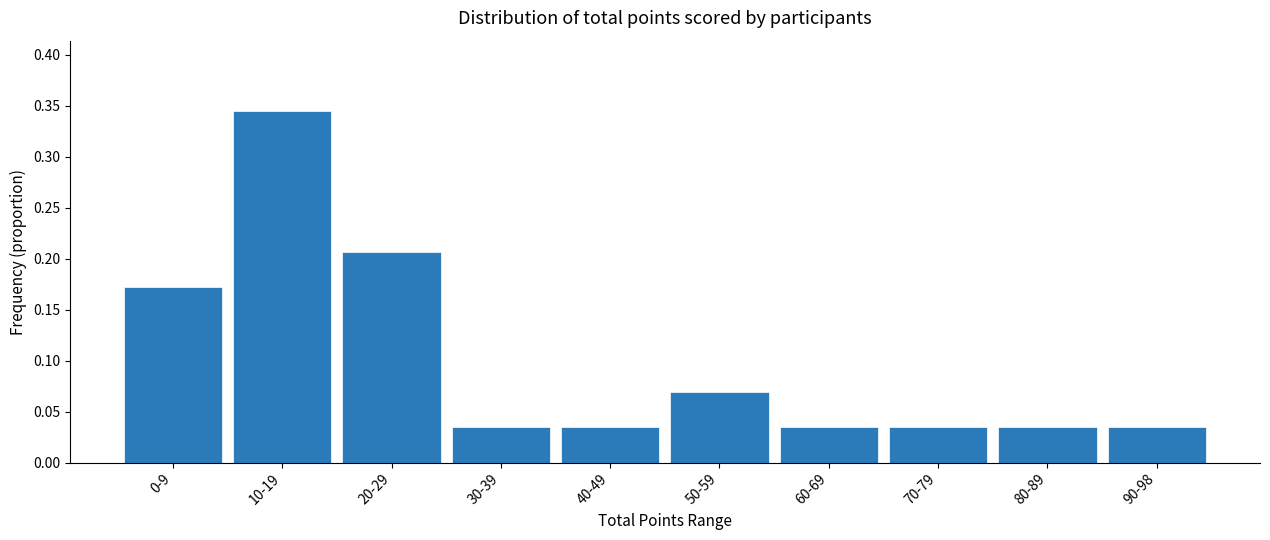

Which has a higher value, 50-59 or 60-69?

50-59